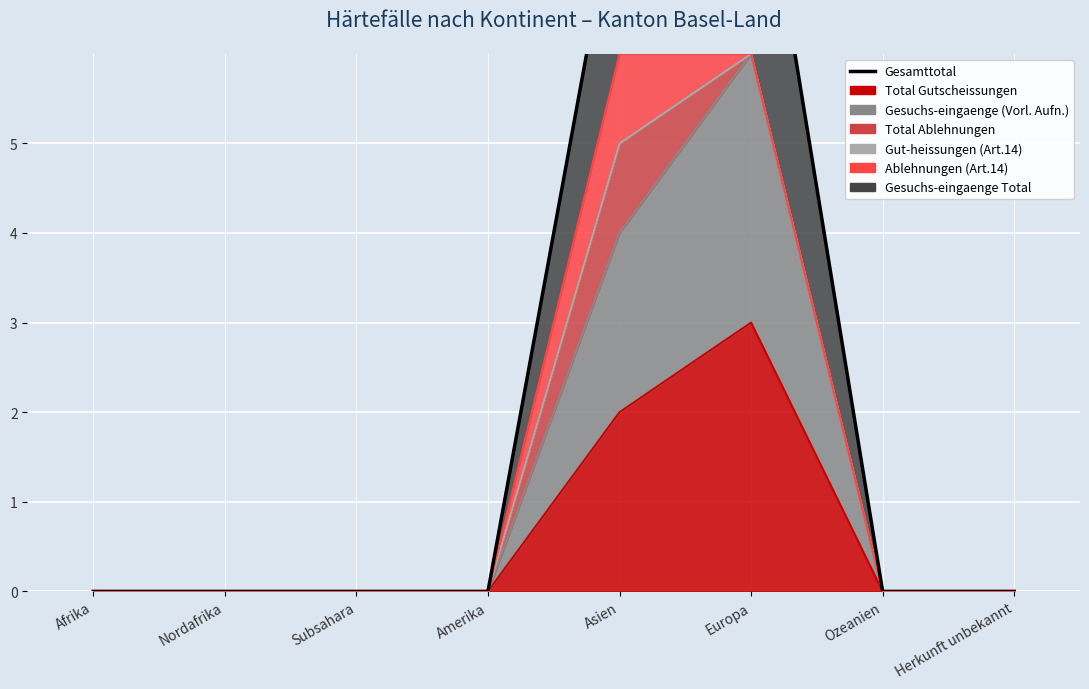

Reading left to right, transcribe all the data shown in this chart.

0	0	0	0	8	9	0	0